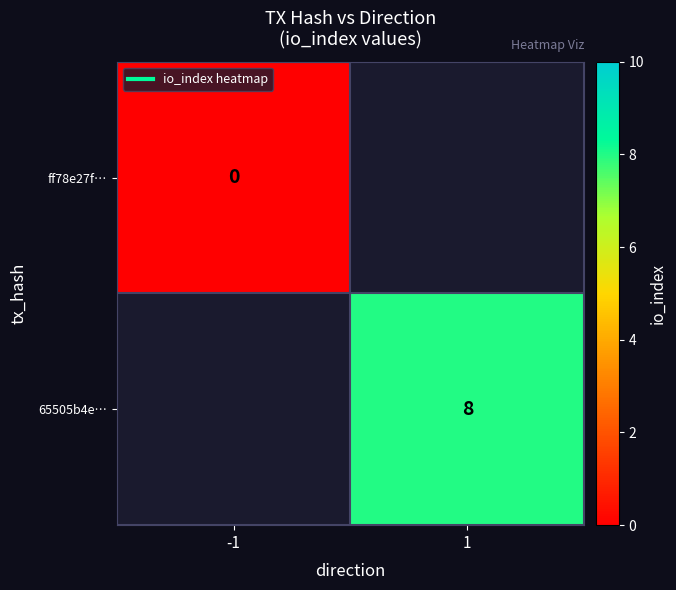

At how many categories does at least one series exceed 6?

1